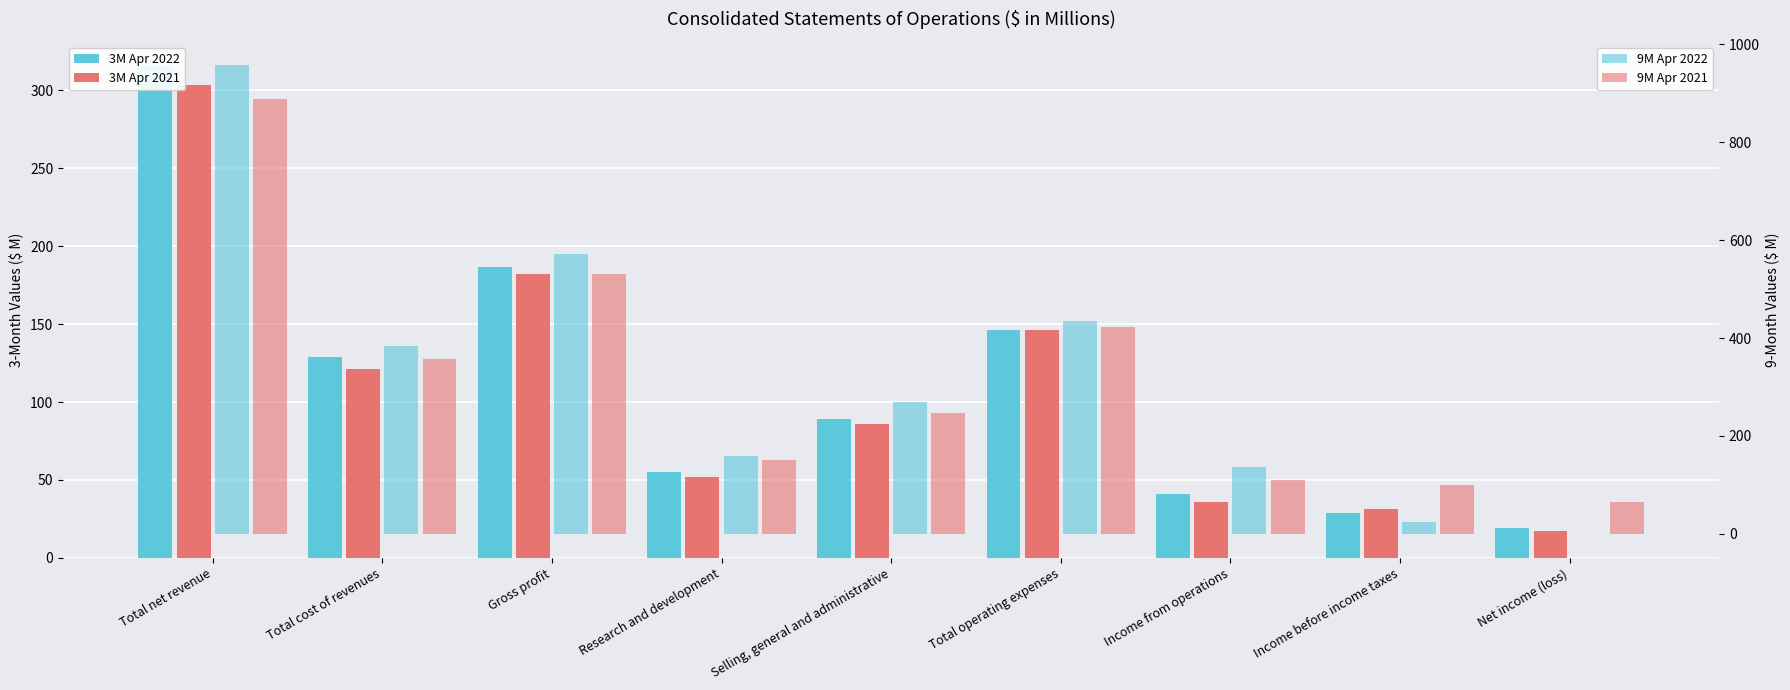

Which category has the highest value across all series?

Total net revenue